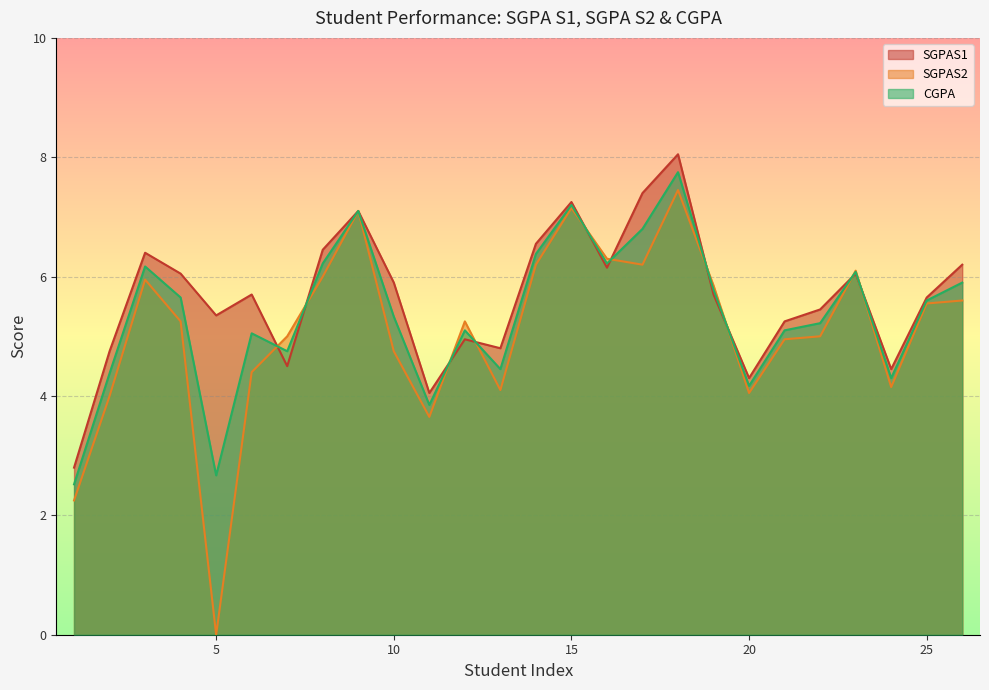

Rank the series by their average value, from highest to lowest.

SGPAS1, CGPA, SGPAS2